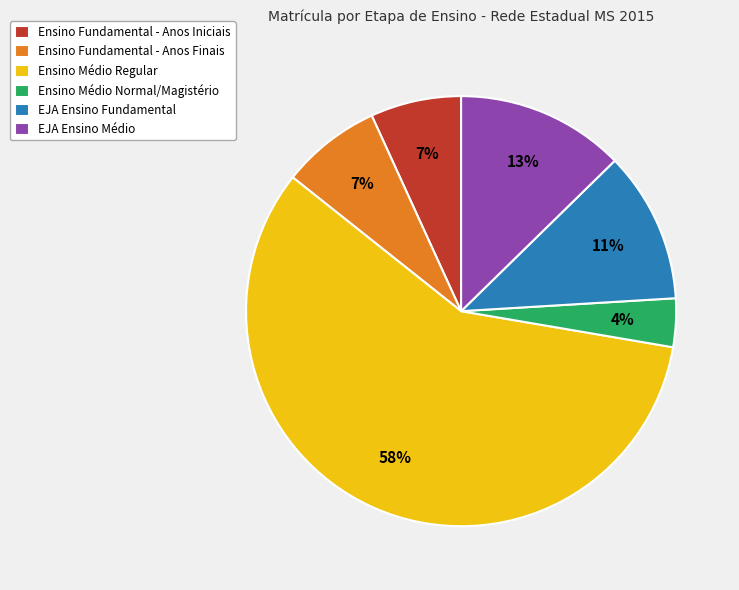

What is the largest slice in the pie chart?

Ensino Médio Regular